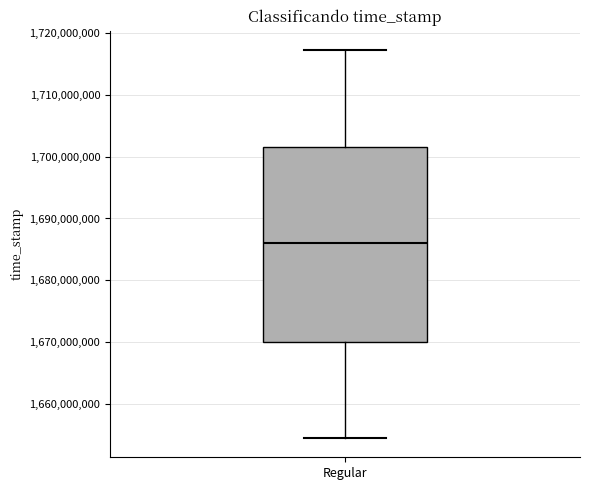

Where does the median line of the box for Regular sit on the y-axis? The values are not printed on the chart, so give them approximately, as read against the axis.

1686000000